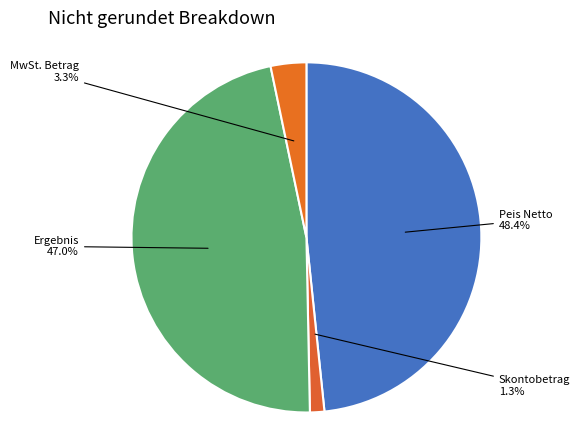

True or false: Ergebnis accounts for 36% of the total.

False